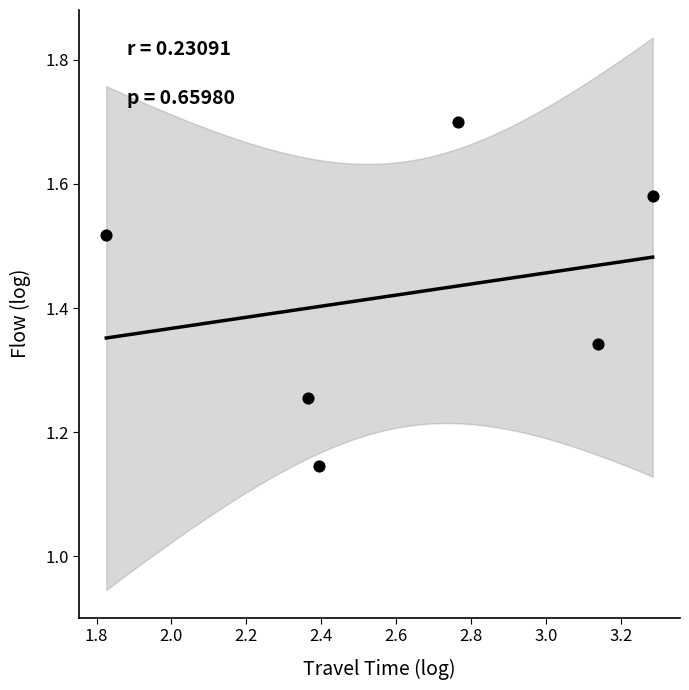

What is the range of Y values (max minus min)?

0.6